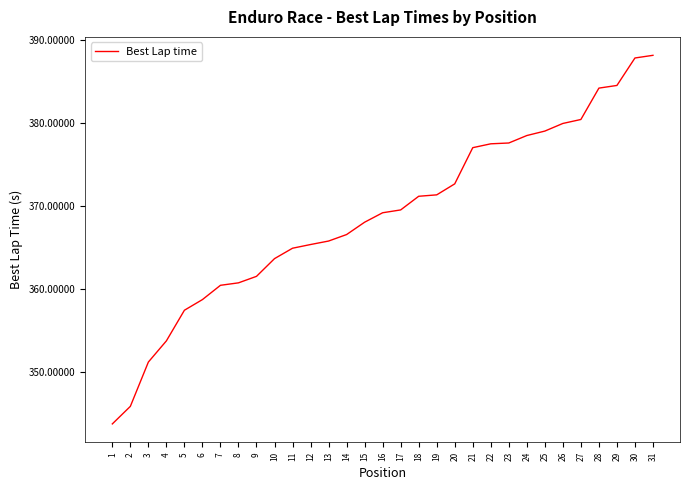

What is the difference between the second highest and second lowest values?

42.0